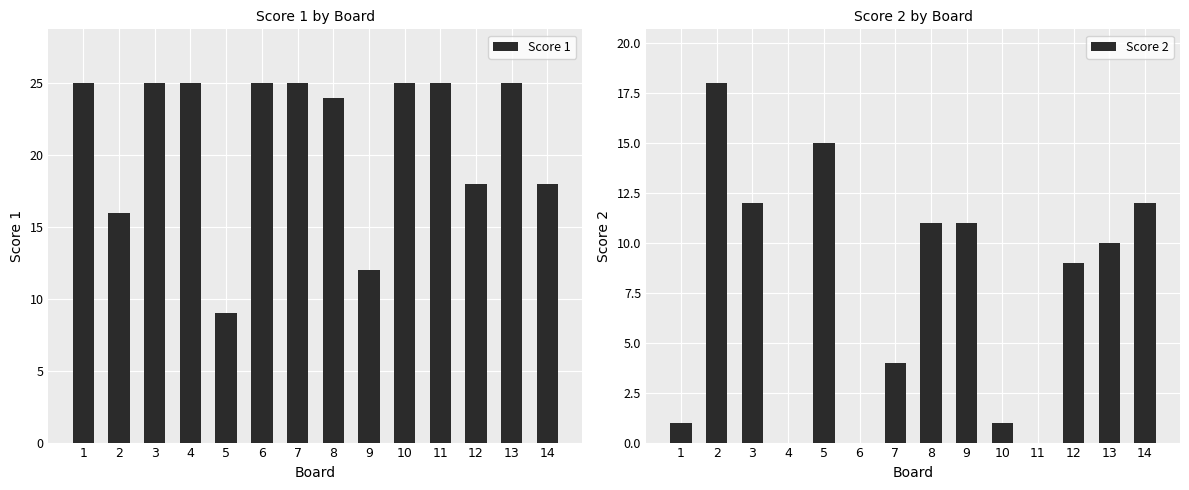

Does the chart contain any negative values?

No